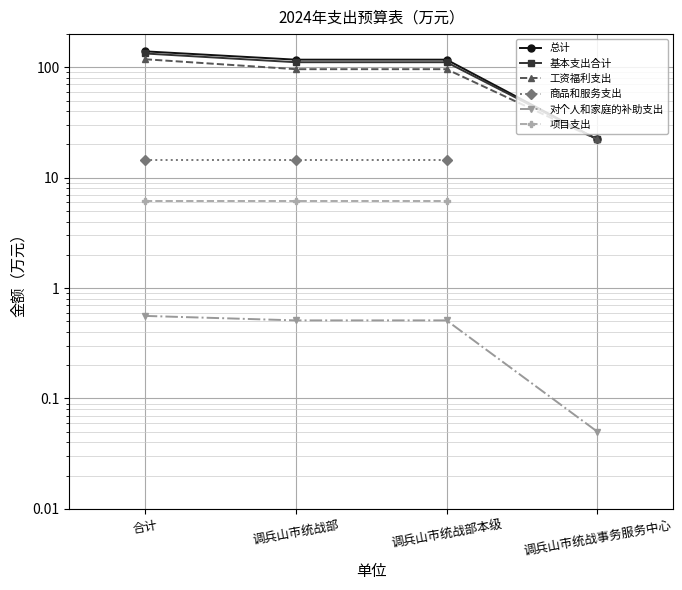

At which label is 总计 closest to 80?

调兵山市统战部